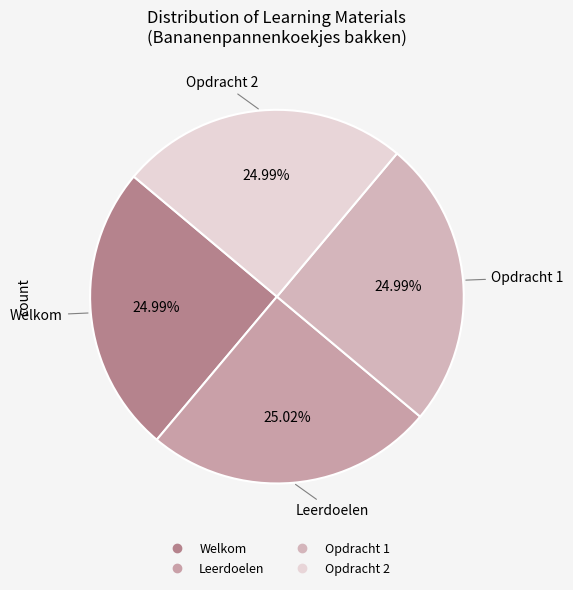

Is Welkom the majority of the pie?

No